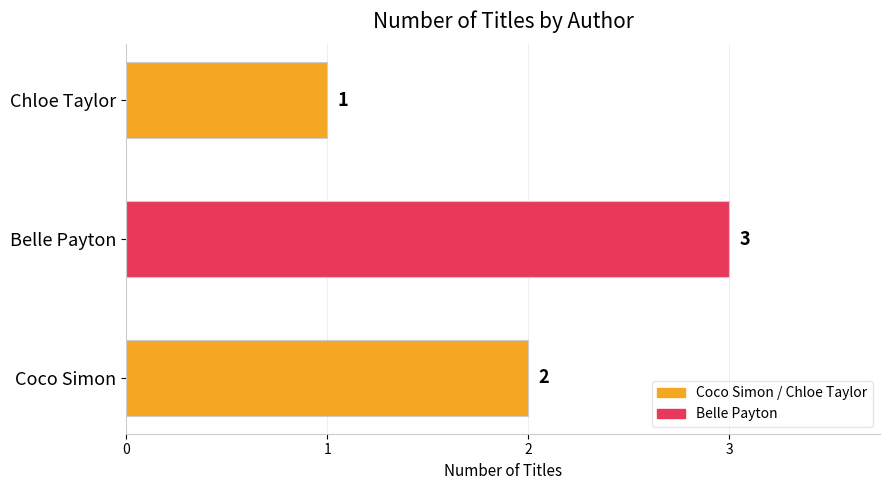

Rank the categories by value from lowest to highest.

Chloe Taylor, Coco Simon, Belle Payton